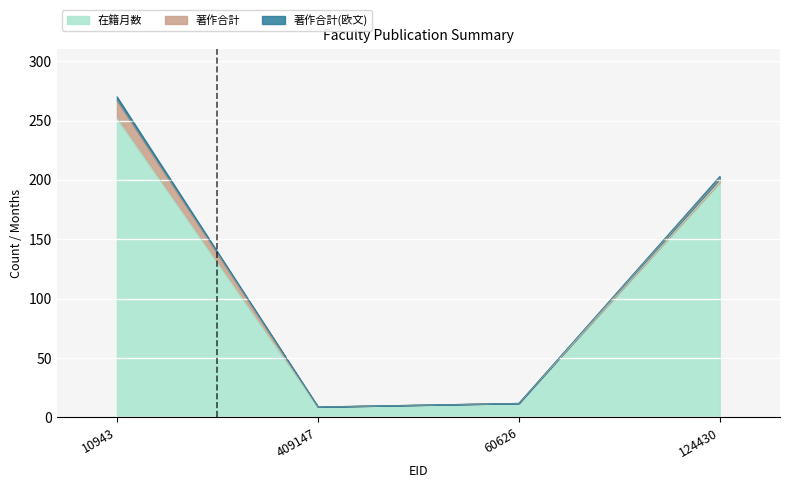

What is the approximate value of 在籍月数 at 10943, to the nearest 5?

250